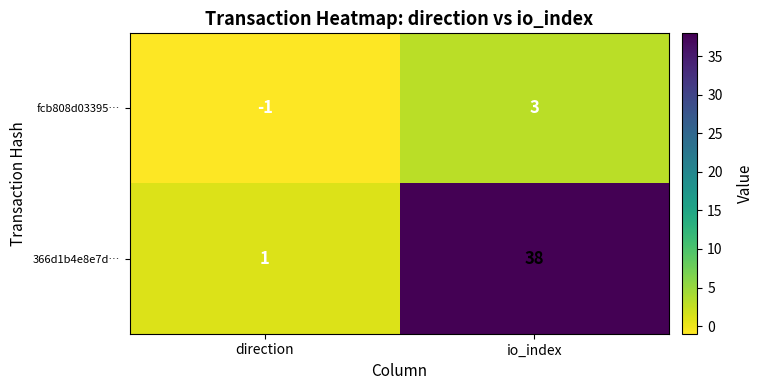

What is the approximate value of fcb808d03395… at io_index?

3